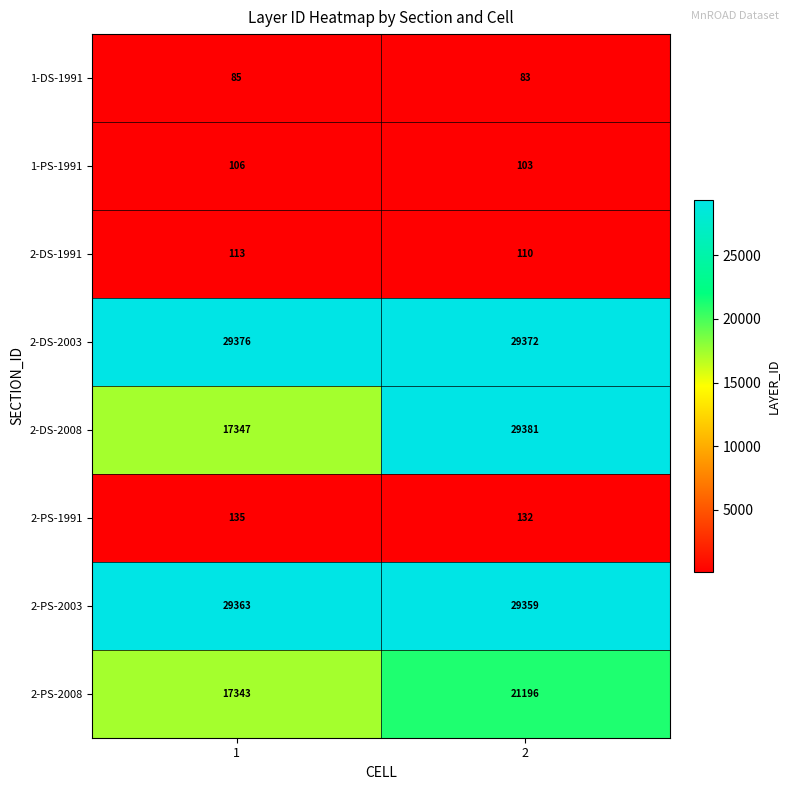

Which series has the largest range (max minus min)?

2-DS-2008